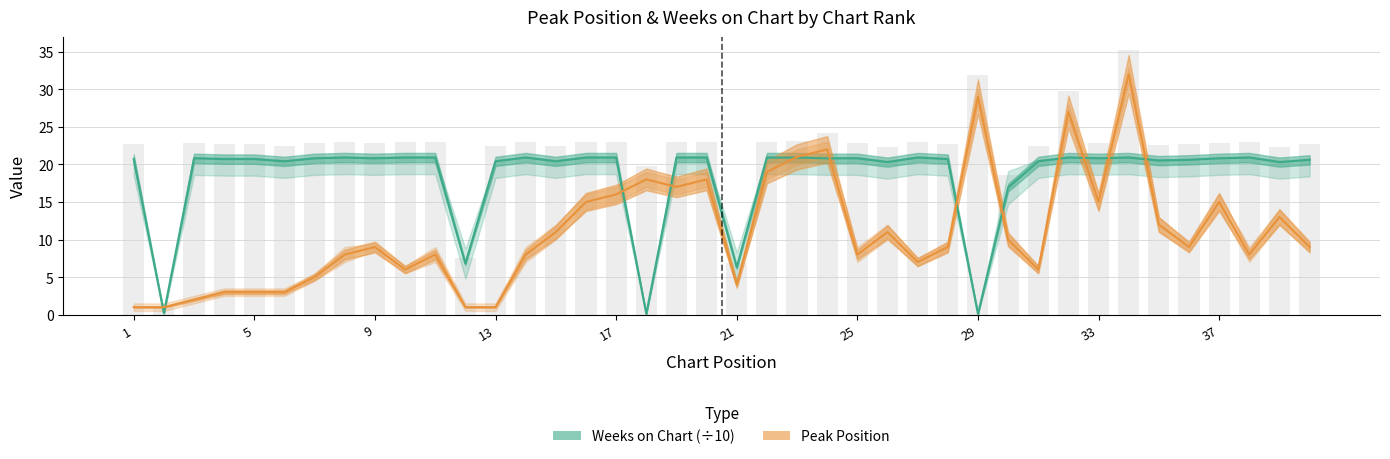

Which category has the lowest value across all series?

18